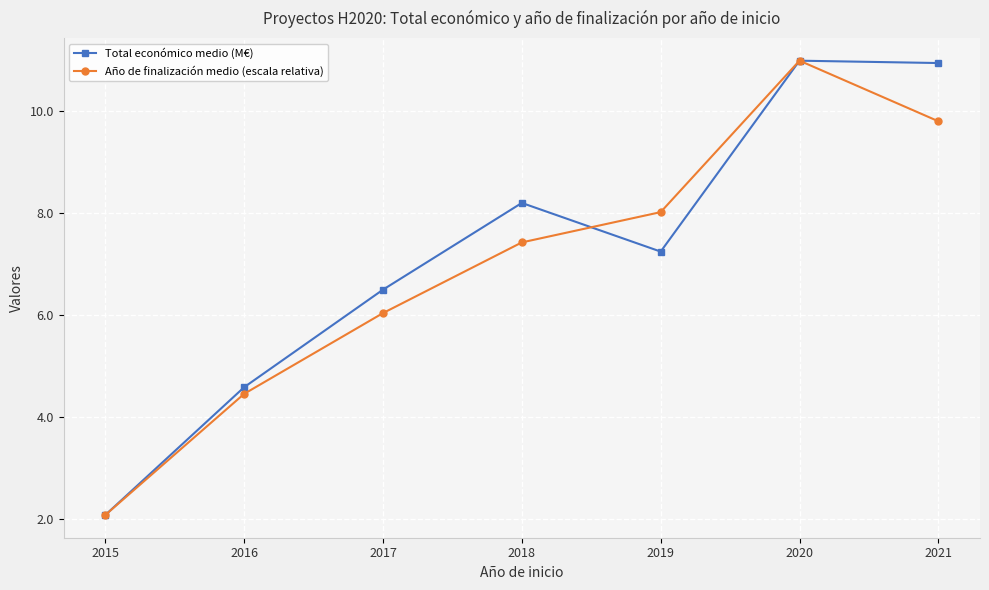

Rank the series by their average value, from highest to lowest.

Total económico medio (M€), Año de finalización medio (escala relativa)